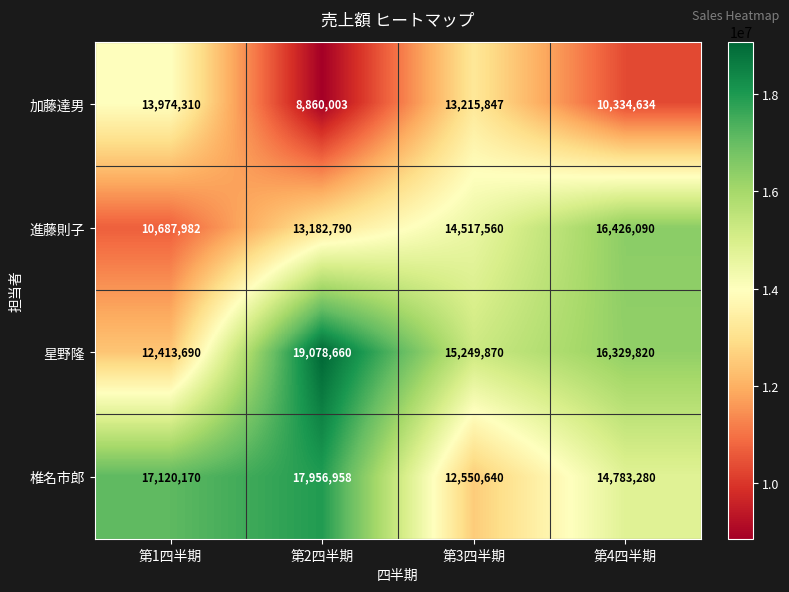

What is the difference between the maximum and minimum values in the 加藤達男 series?

5114307